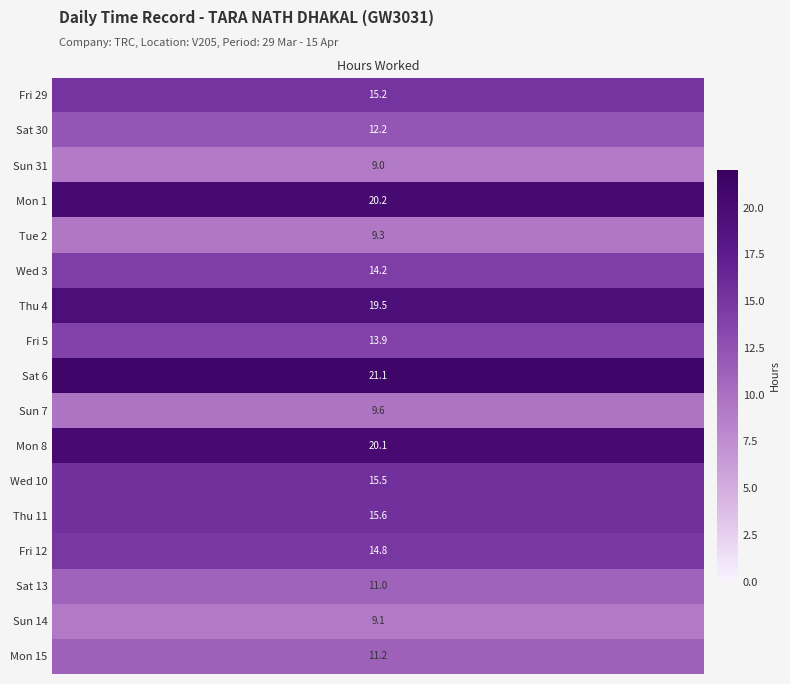

Which series has the largest range (max minus min)?

6